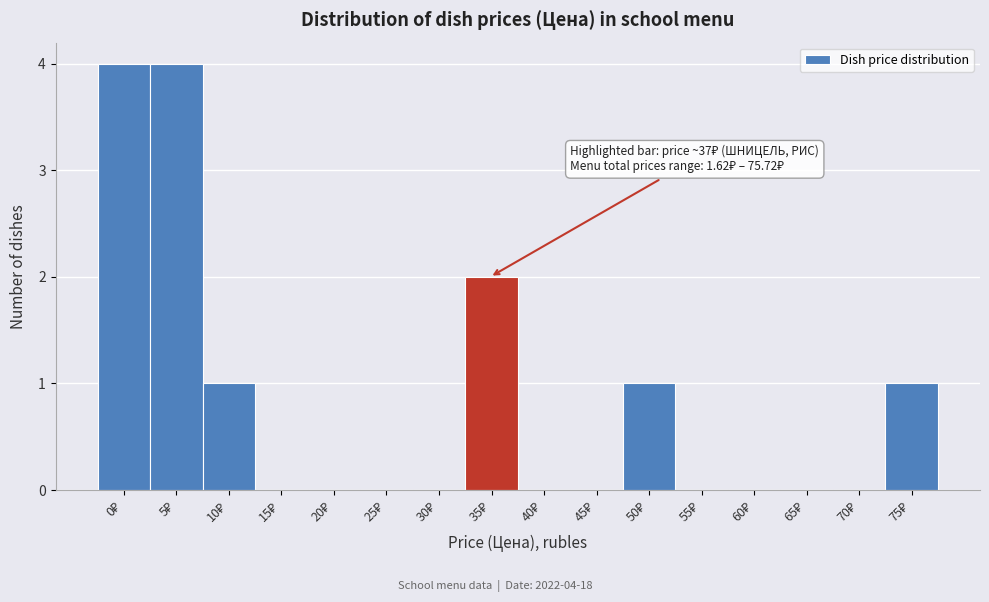

What is the maximum value shown in the chart?

4